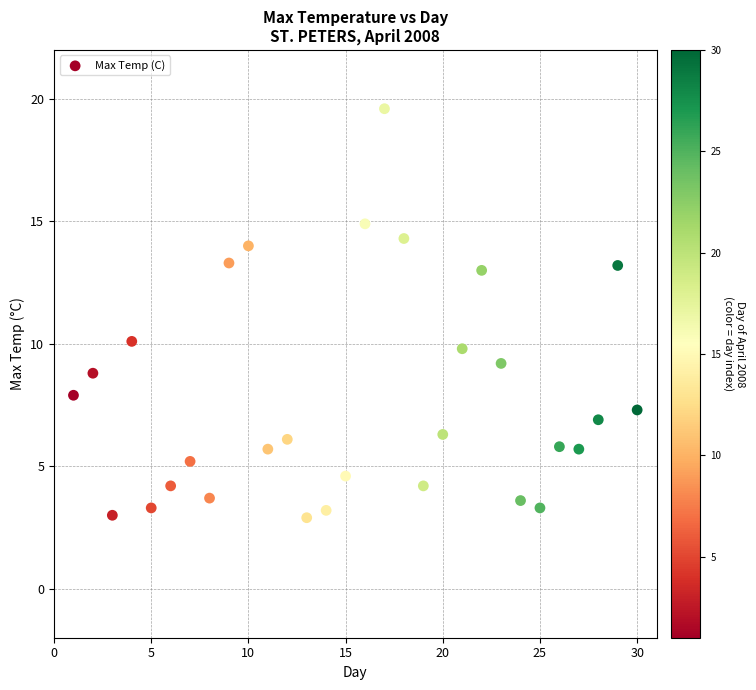

What Y value in the scatter plot is closest to 11?

10.1